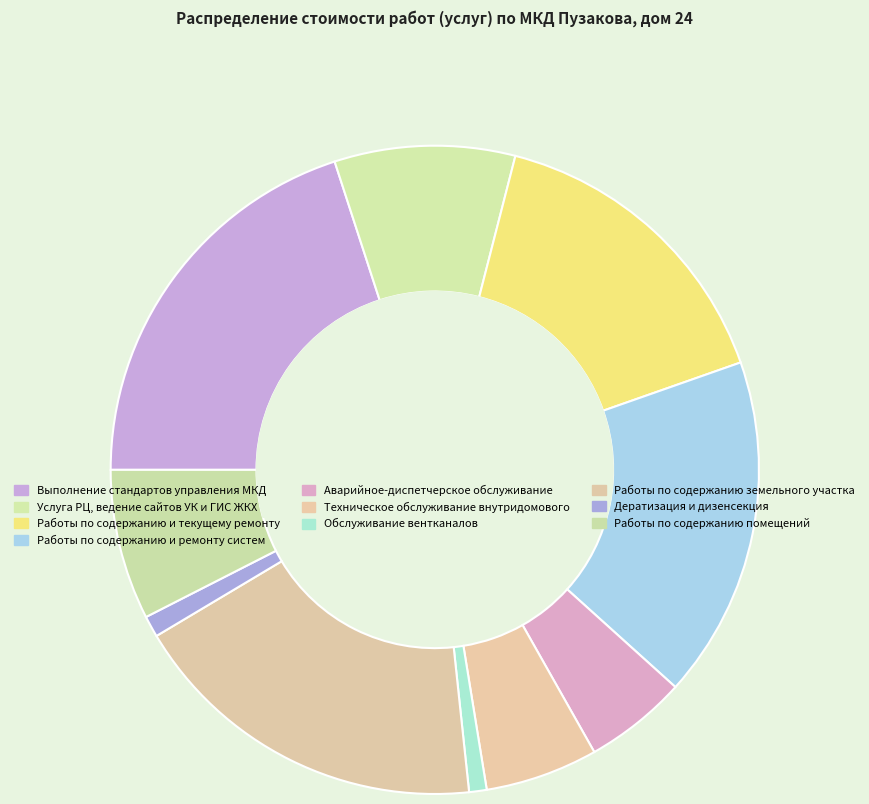

Count the number of slices in the pie.

10